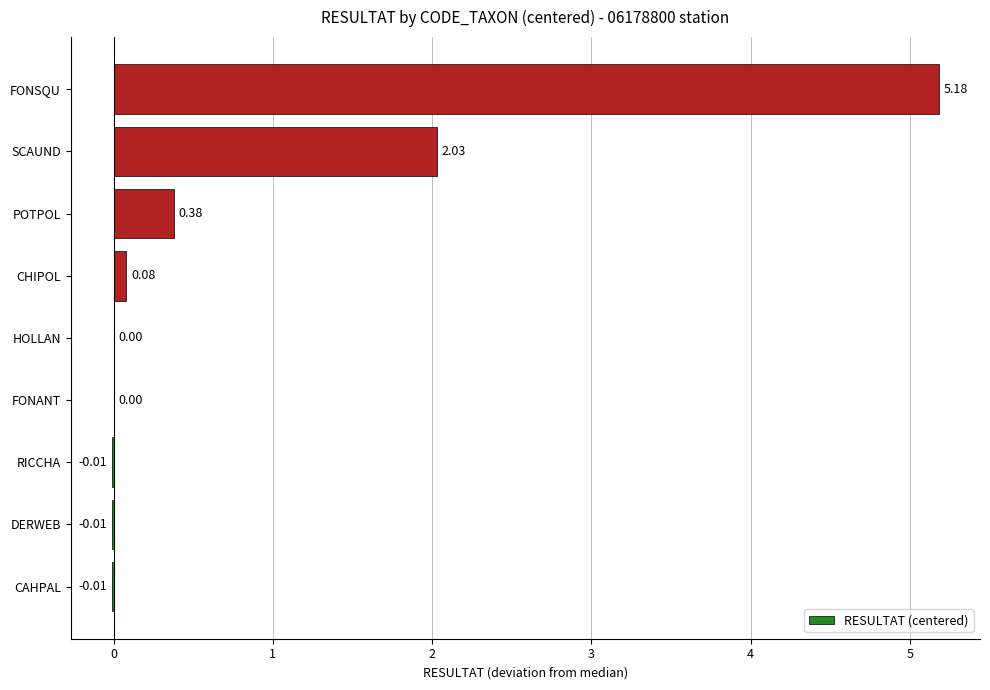

Does the chart contain stacked bars?

No